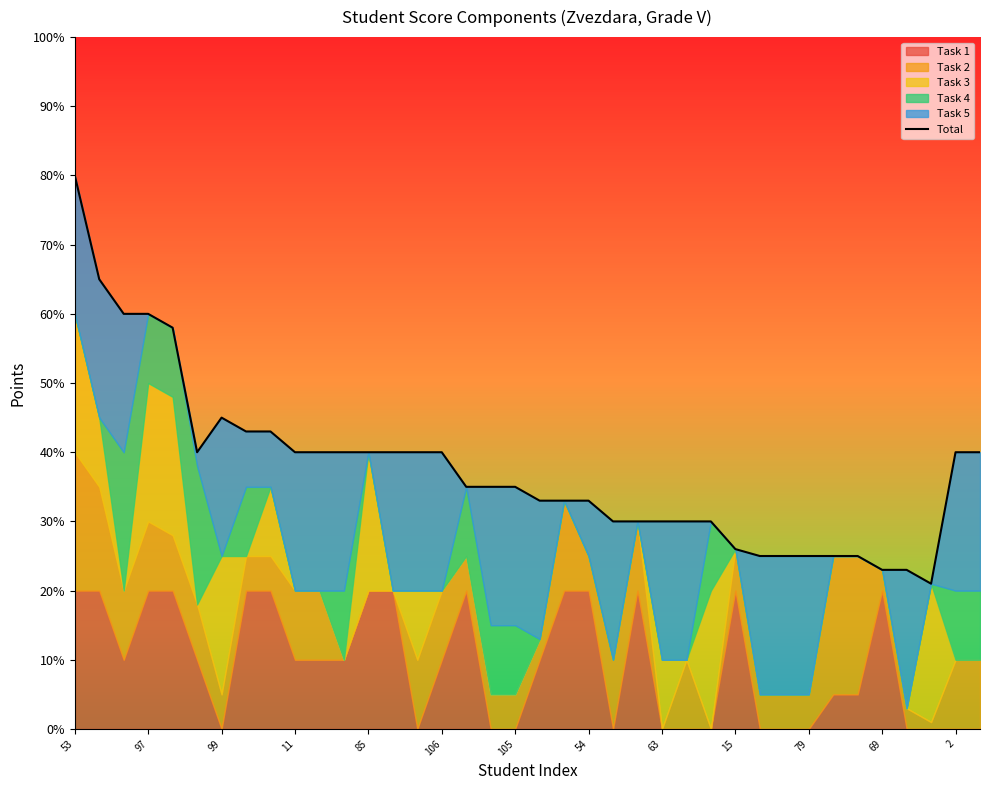

What is the ratio of the value at 97 to the value at 27?

2.5